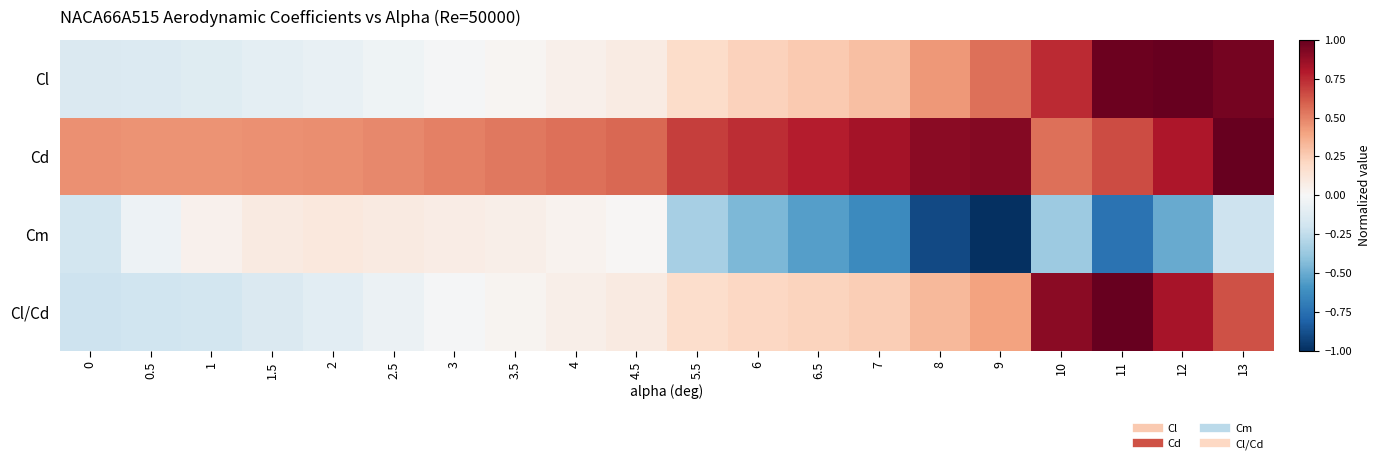

Which has a higher value, 10 or 5.5?

10